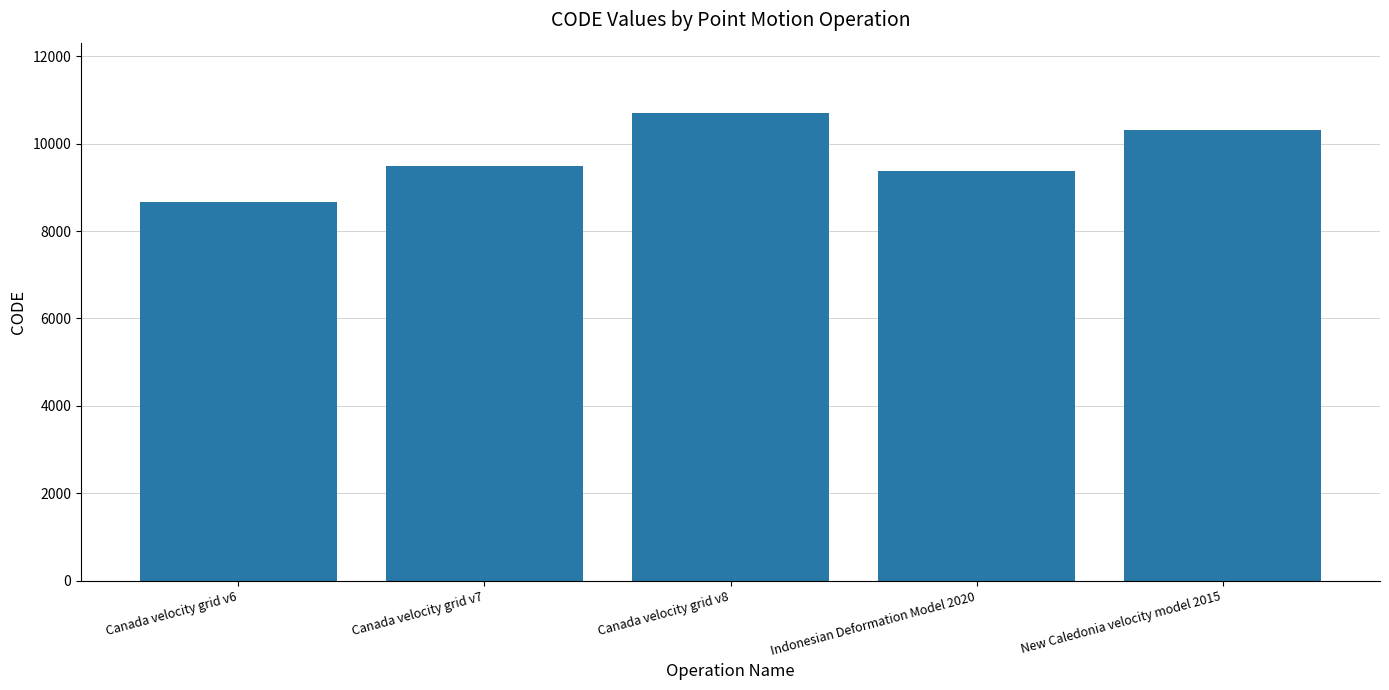

What is the change in value from Canada velocity grid v7 to Canada velocity grid v8?

+1224